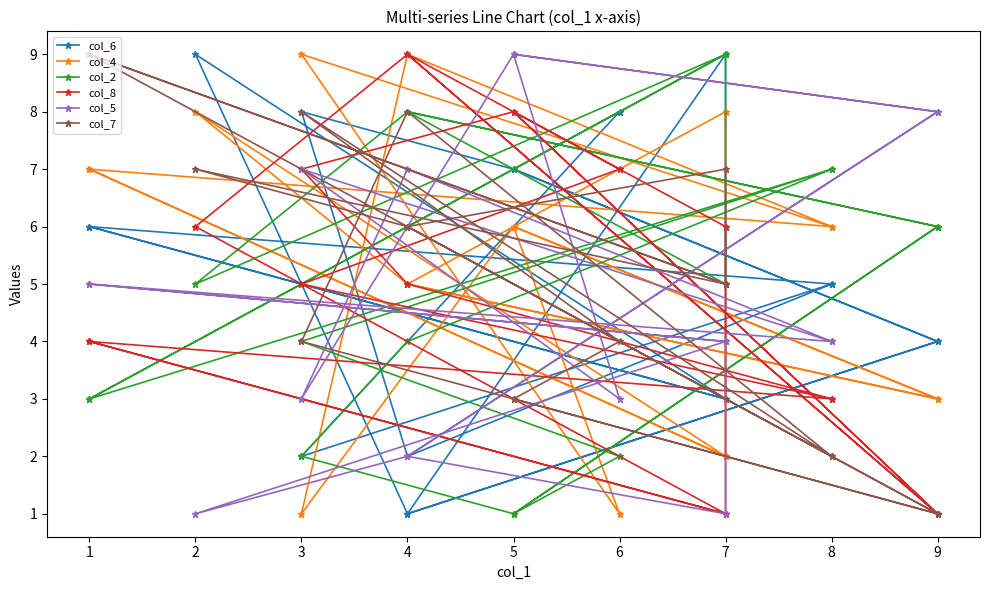

List the series in order of their peak value, highest first.

col_6, col_4, col_2, col_8, col_5, col_7